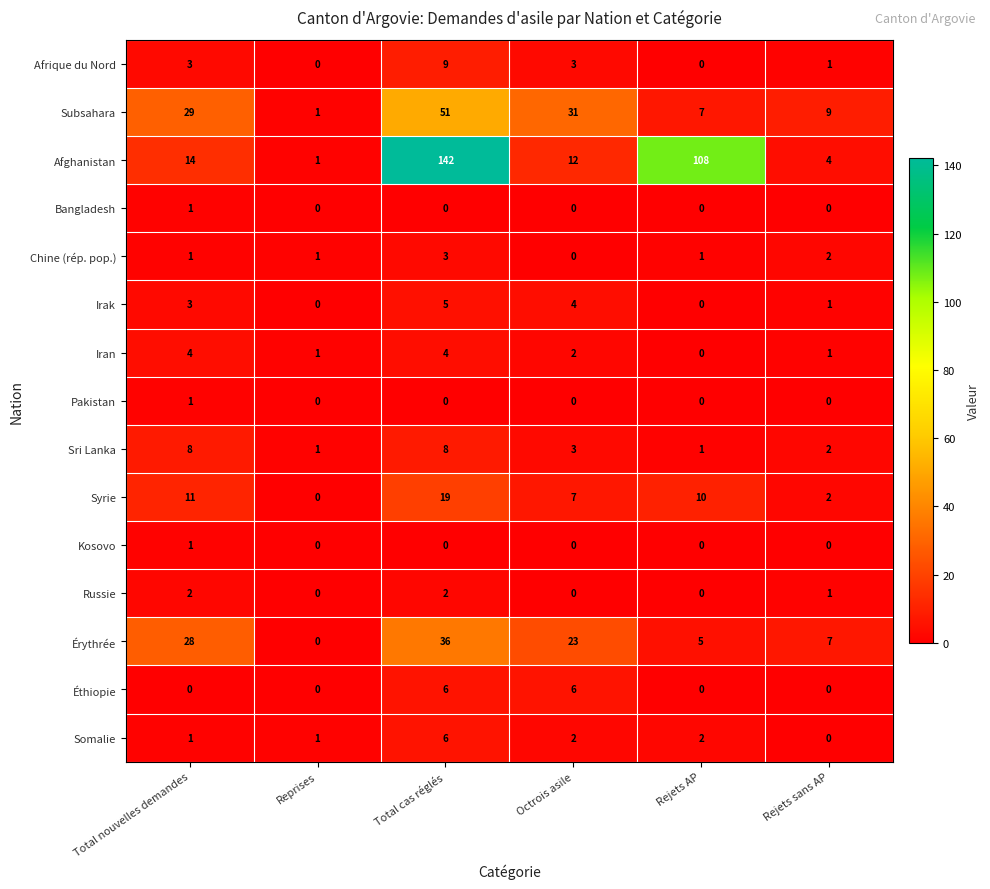

What is the total value across all series at Total nouvelles demandes?

107